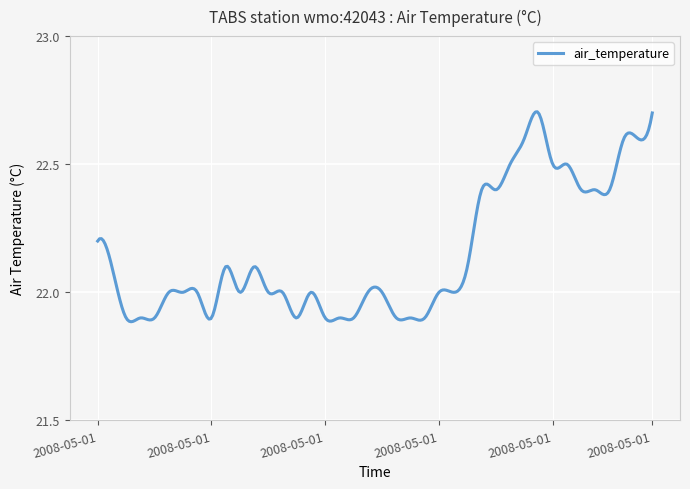

How many lines are shown in the chart?

1